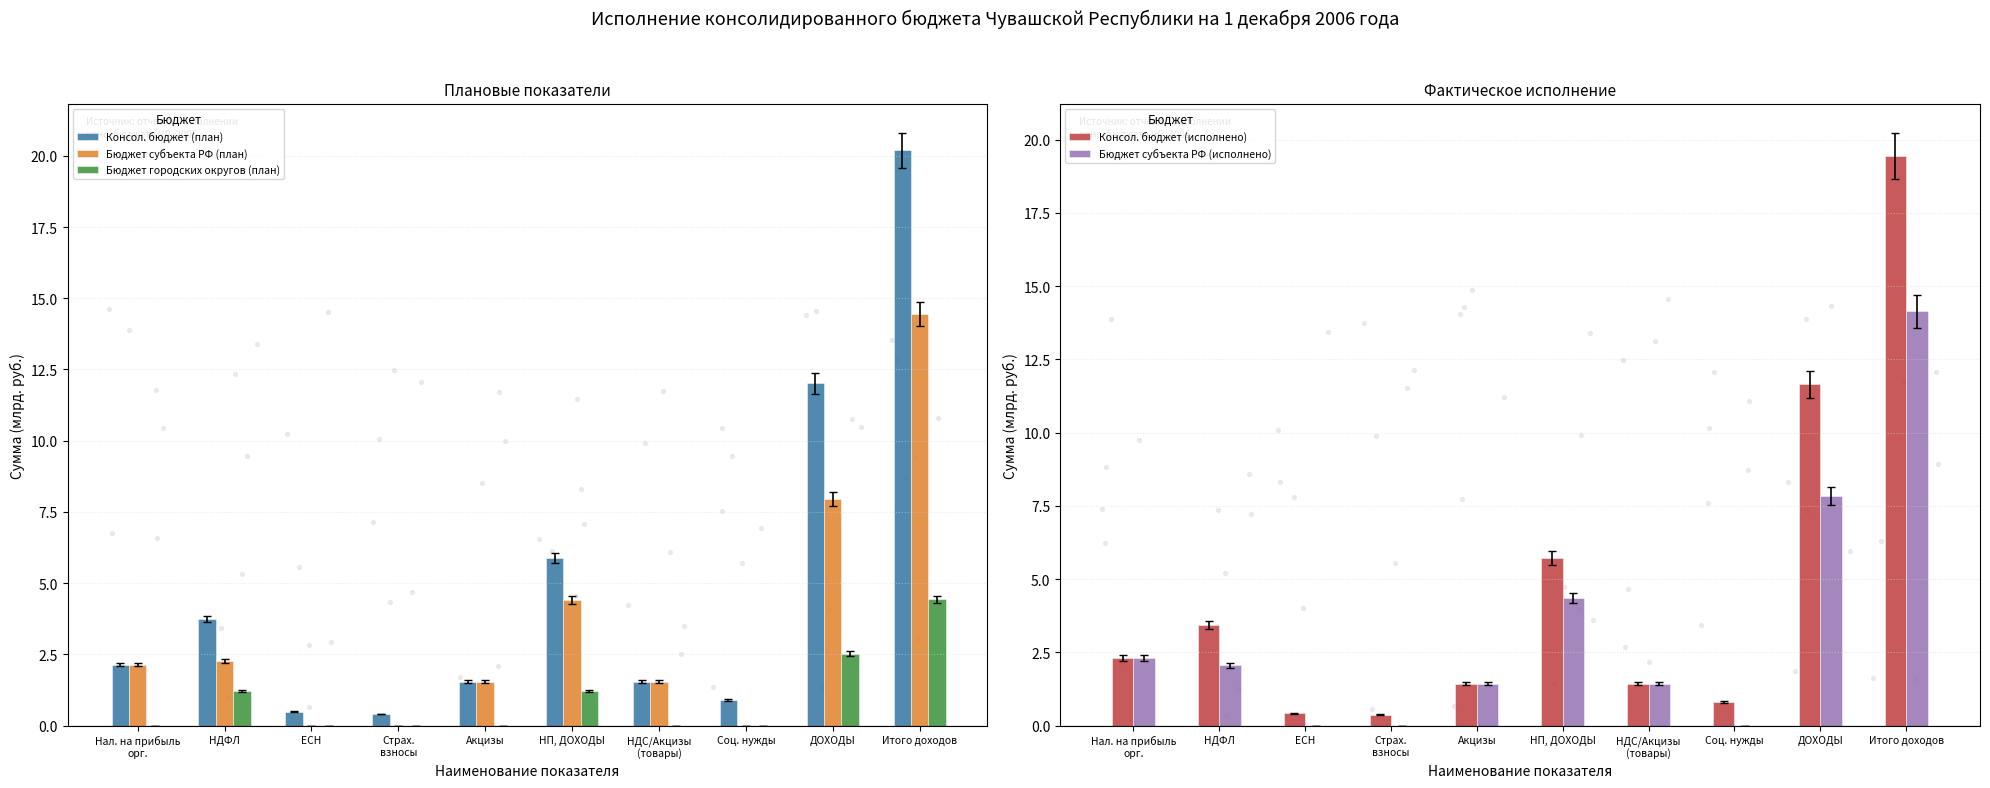

Which series contains the lowest Y value?

Бюджет субъекта РФ (план)